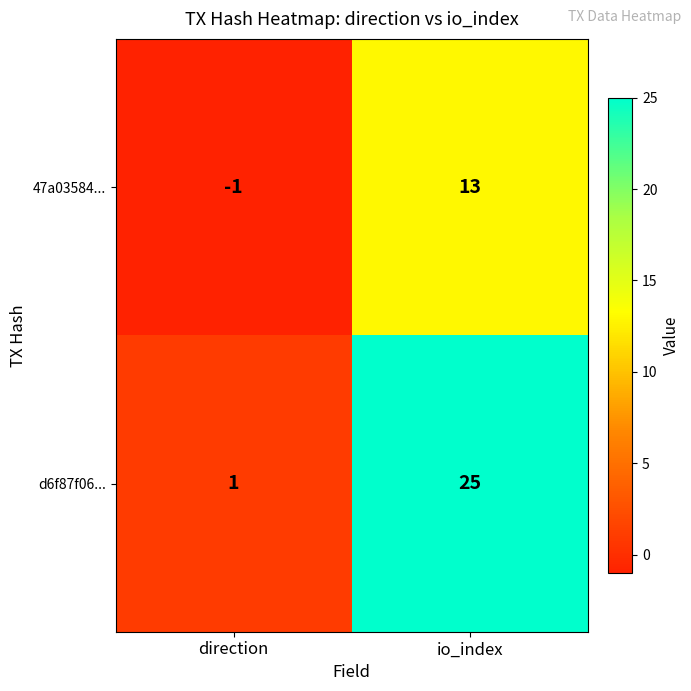

Where is d6f87f06... nearest to the value 13?

direction